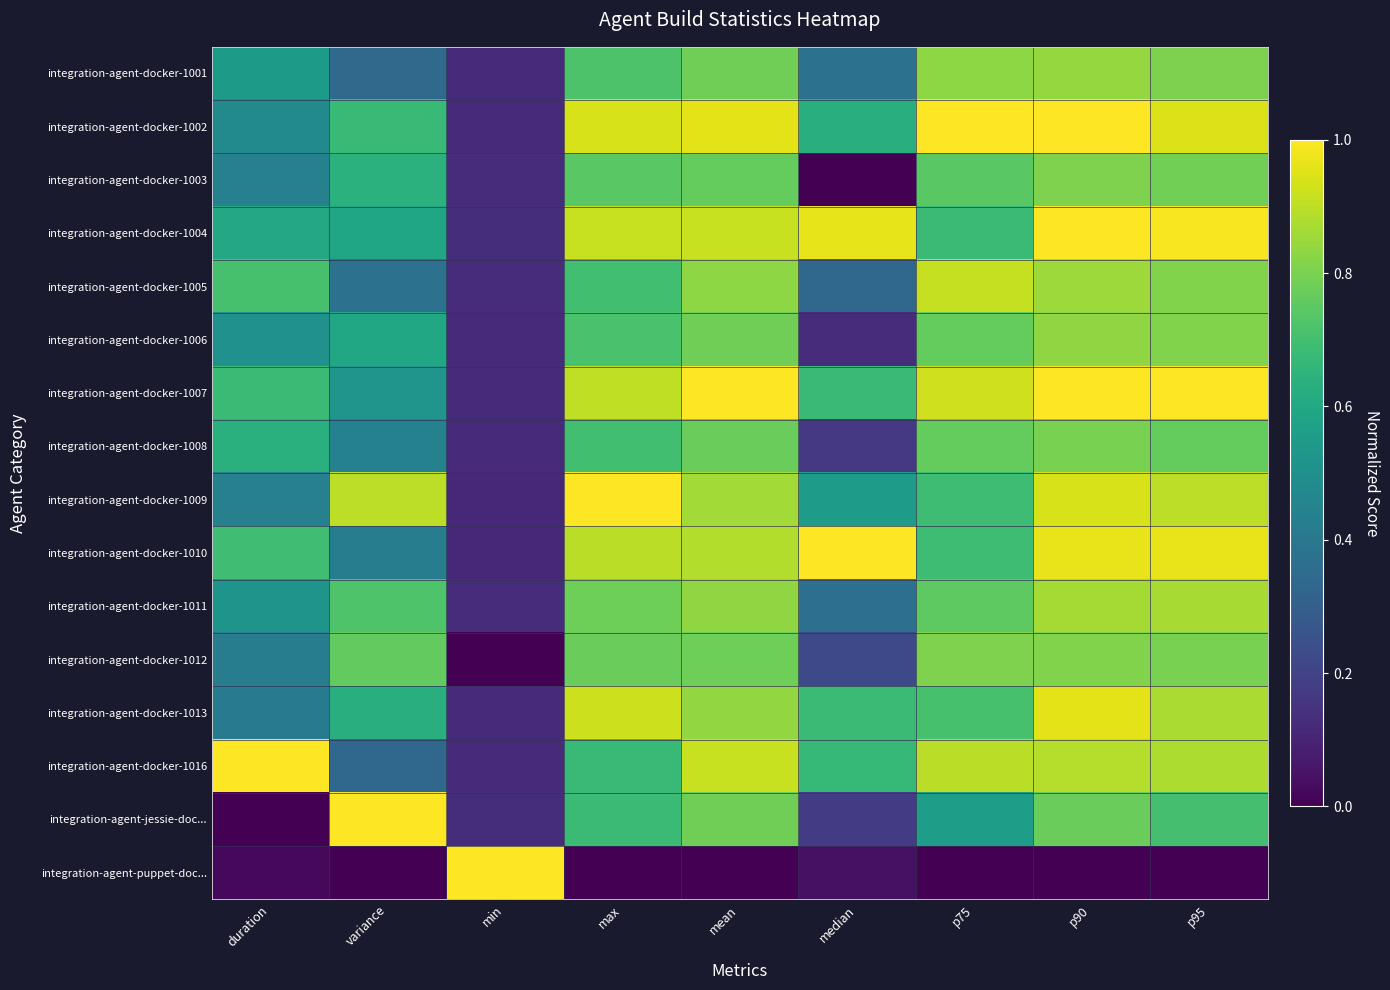

Which series has the widest spread of values?

integration-agent-jessie-doc...